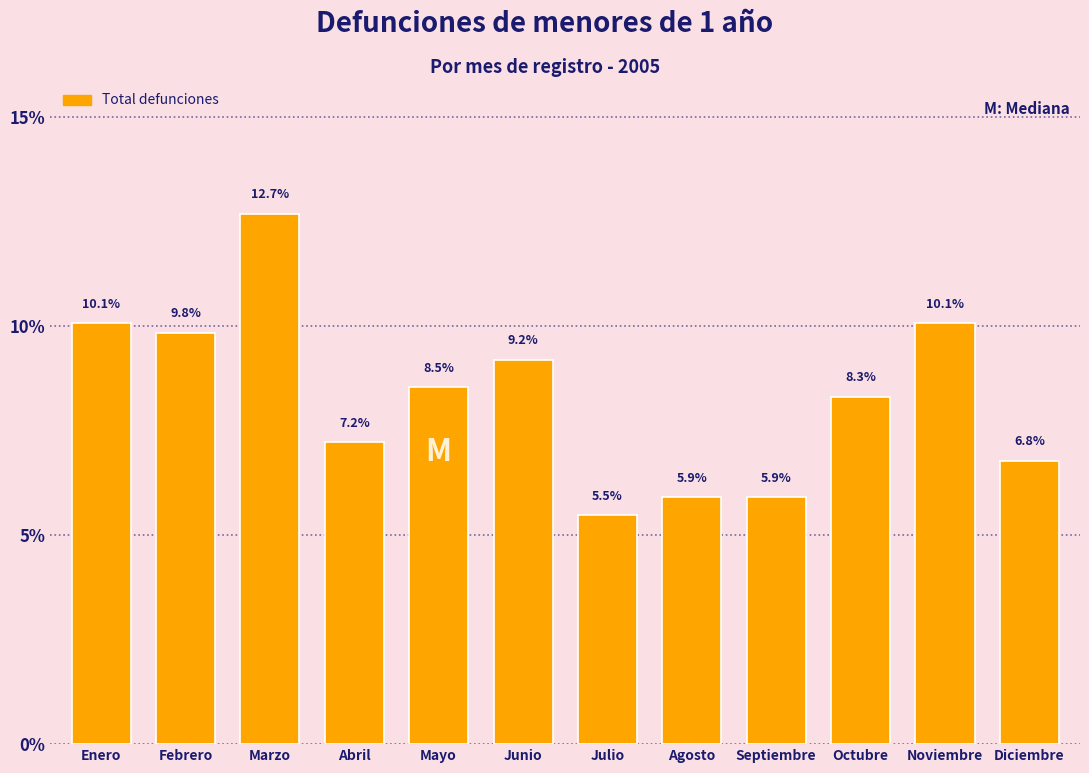

Reading right to left, extract all data points from this chart.

Diciembre=6.8	Noviembre=10.1	Octubre=8.3	Septiembre=5.9	Agosto=5.9	Julio=5.5	Junio=9.2	Mayo=8.5	Abril=7.2	Marzo=12.7	Febrero=9.8	Enero=10.1